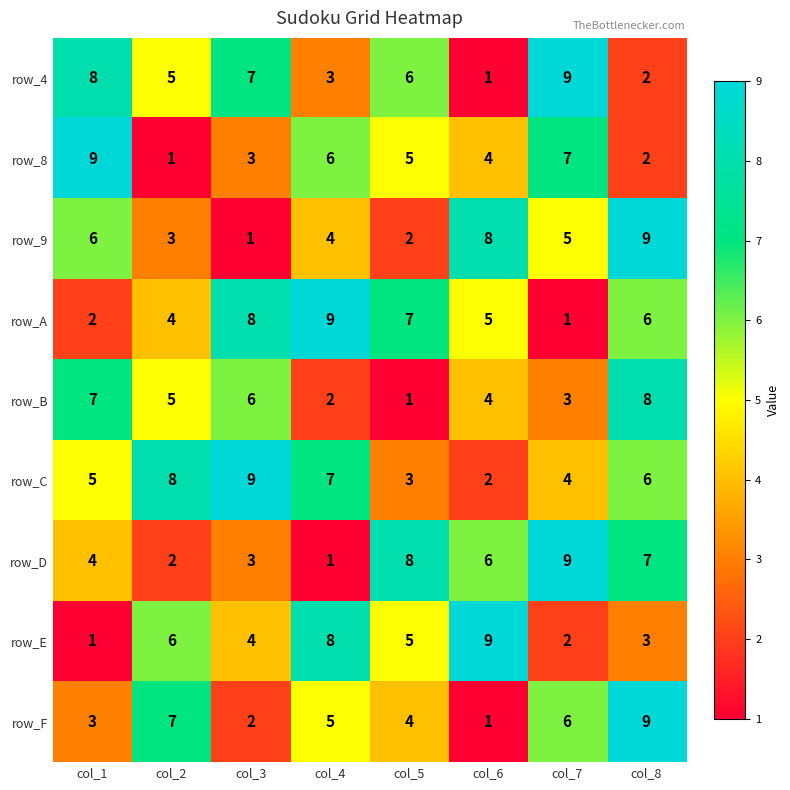

How many distinct data groups are displayed?

9